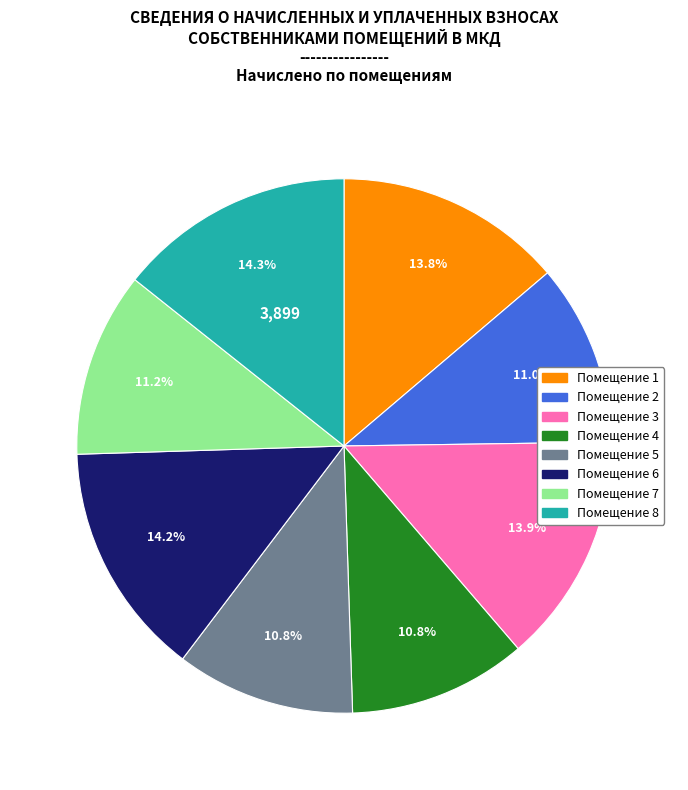

Does any single category account for the majority?

No